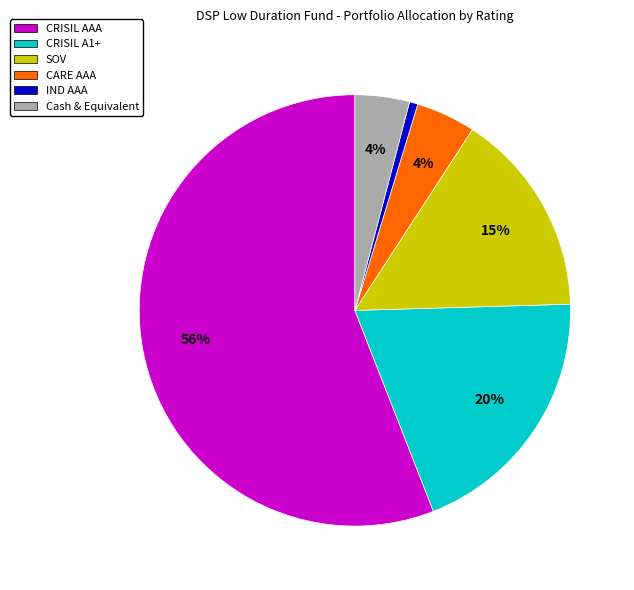

Between CRISIL A1+ and IND AAA, which is larger?

CRISIL A1+